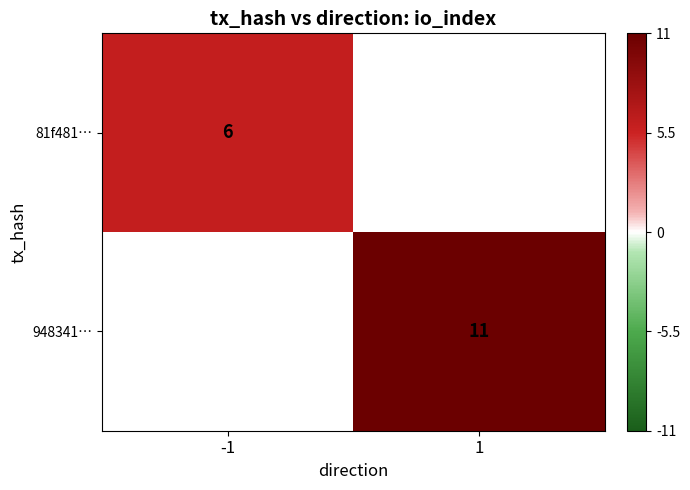

How many categories are shown in the chart?

2